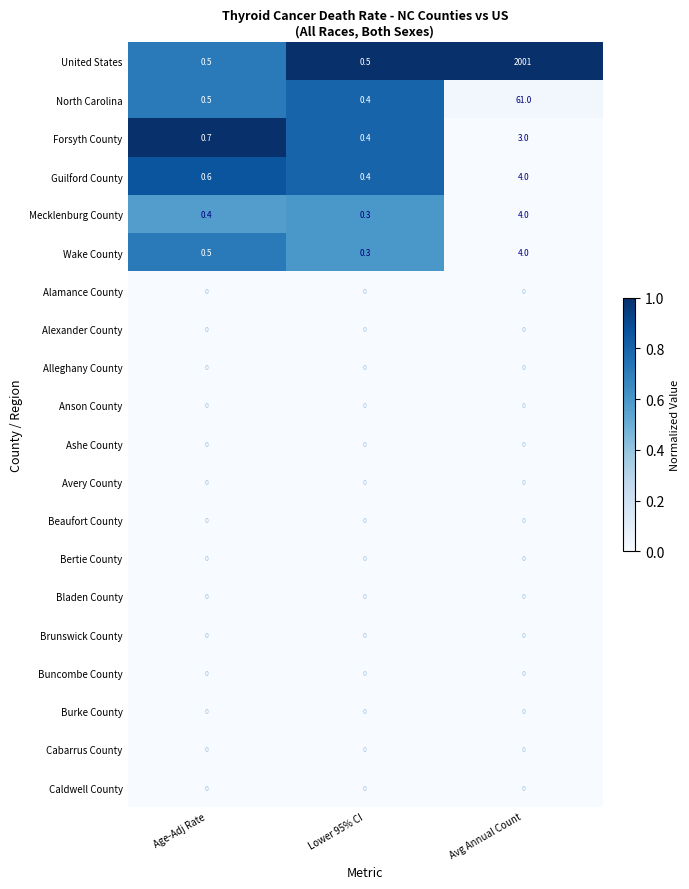

What is the total value across all series at Age-Adj Rate?

3.2